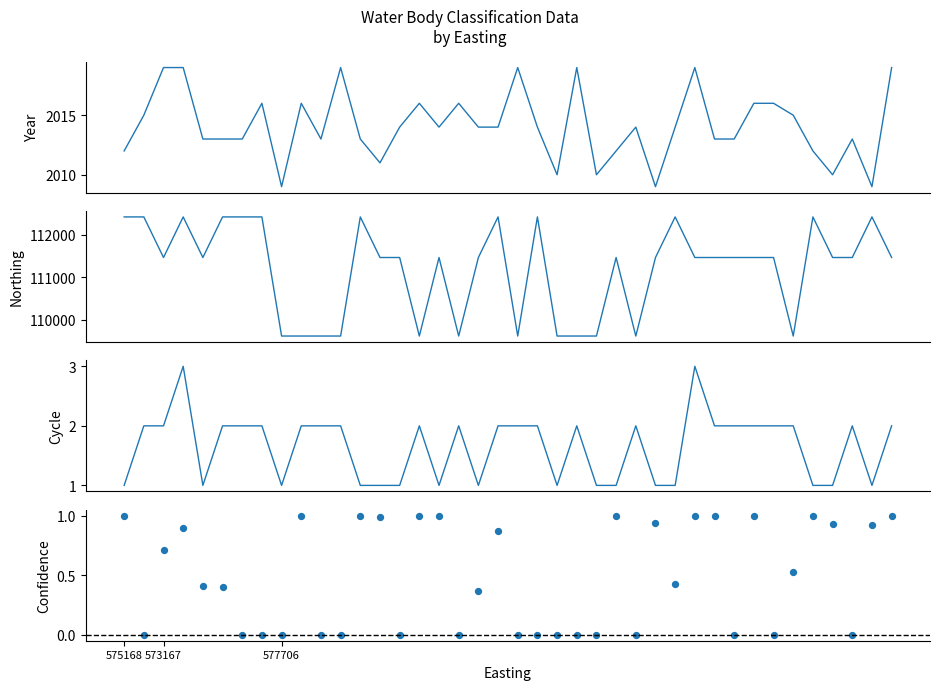

Is the value of Northing at 577706 greater than the value of Cycle at 18?

Yes